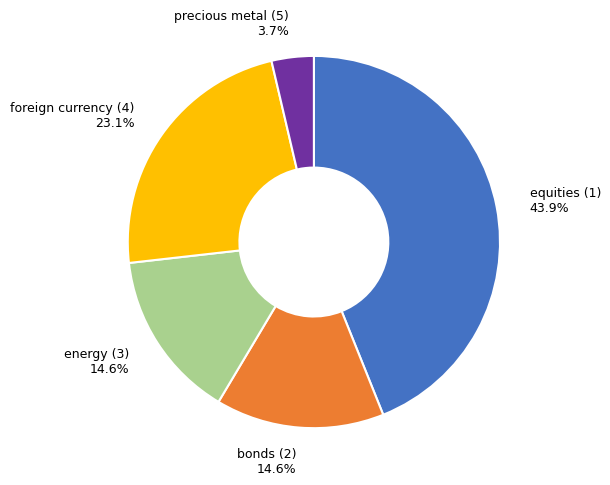

Which has a higher value, equities (1) or foreign currency (4)?

equities (1)